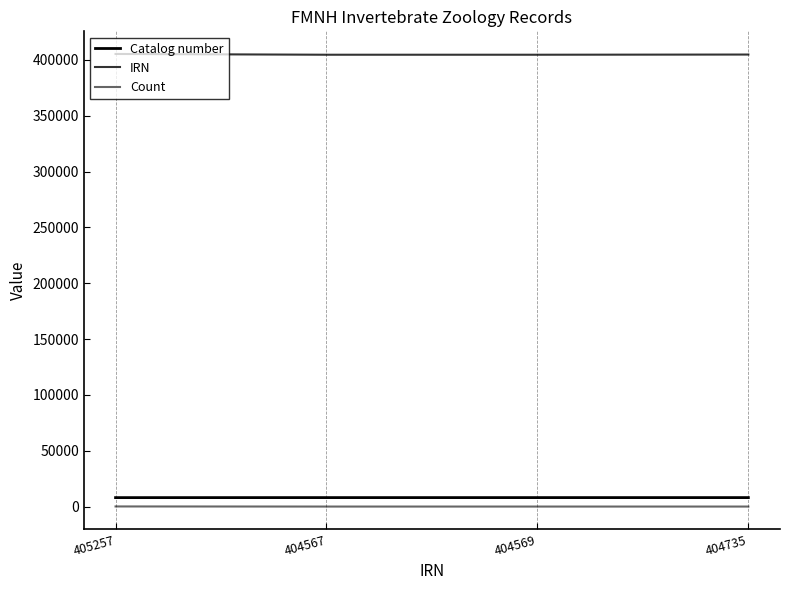

Which series has the widest spread of values?

IRN